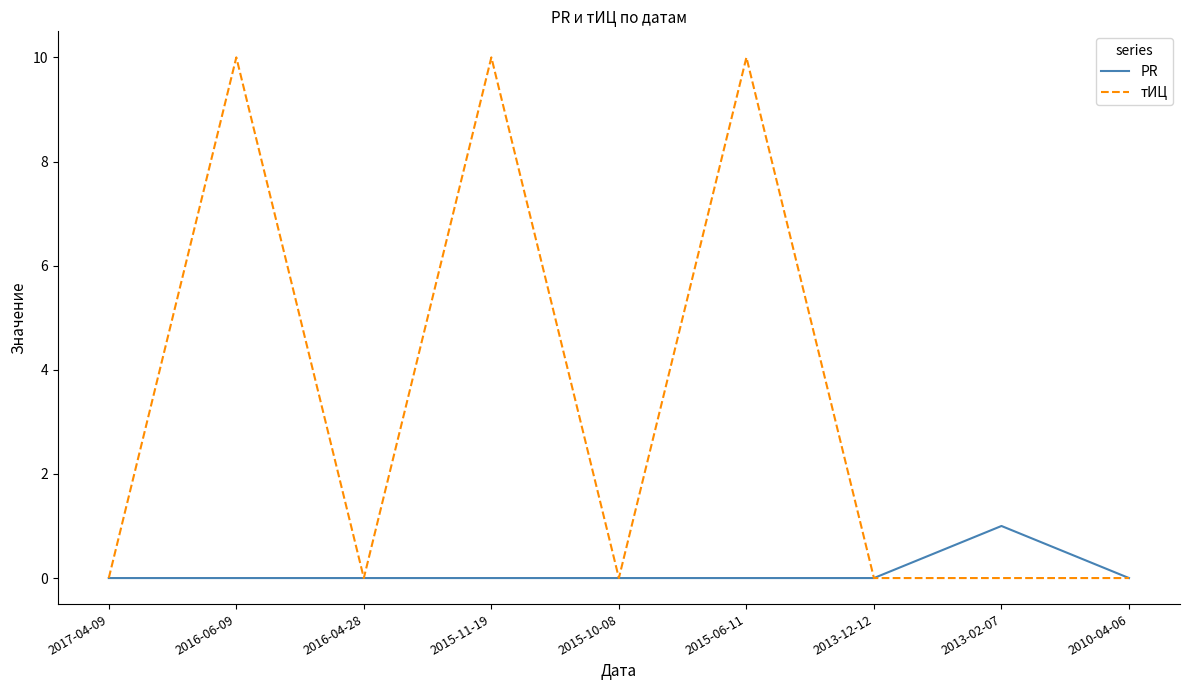

What position from the left is 2013-02-07?

8